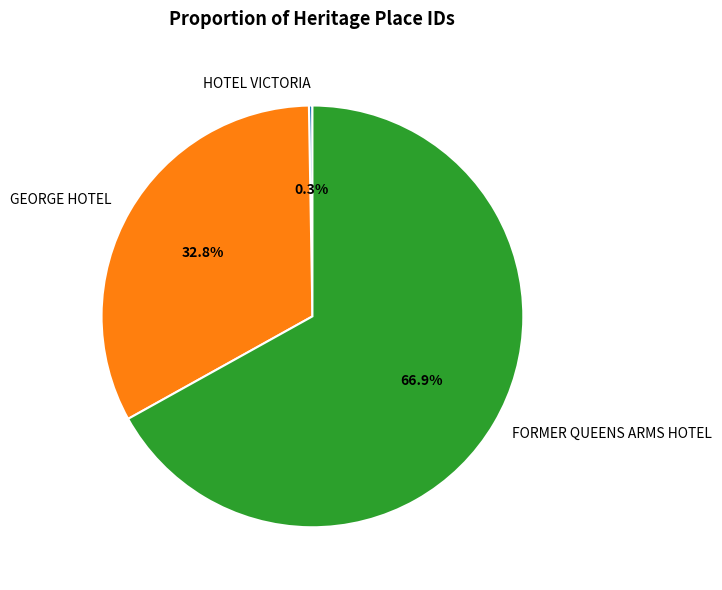

Between GEORGE HOTEL and FORMER QUEENS ARMS HOTEL, which is larger?

FORMER QUEENS ARMS HOTEL